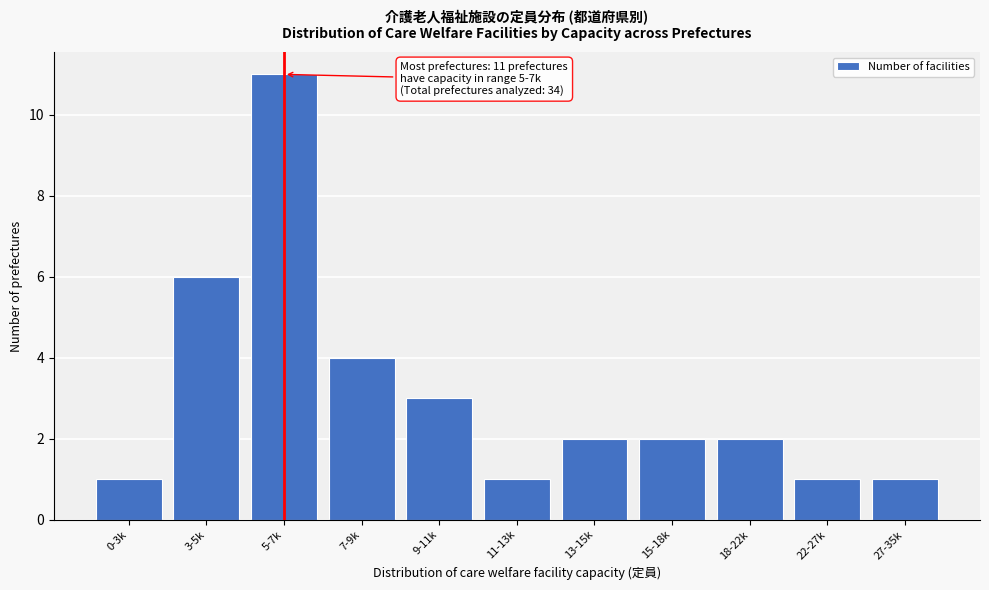

Reading left to right, transcribe all the data shown in this chart.

1	6	11	4	3	1	2	2	2	1	1